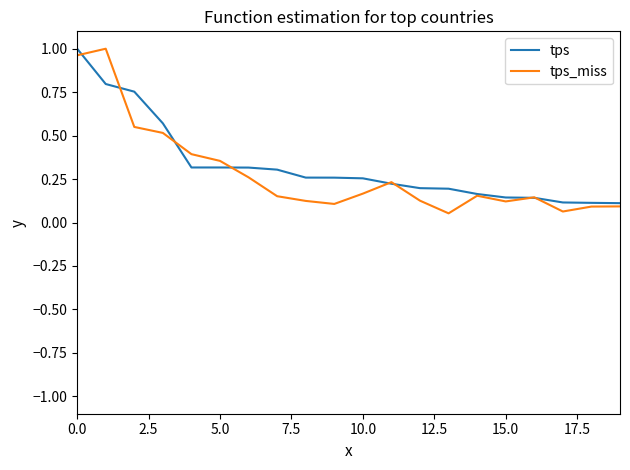

What is the difference between the maximum and minimum values in the tps series?

0.9